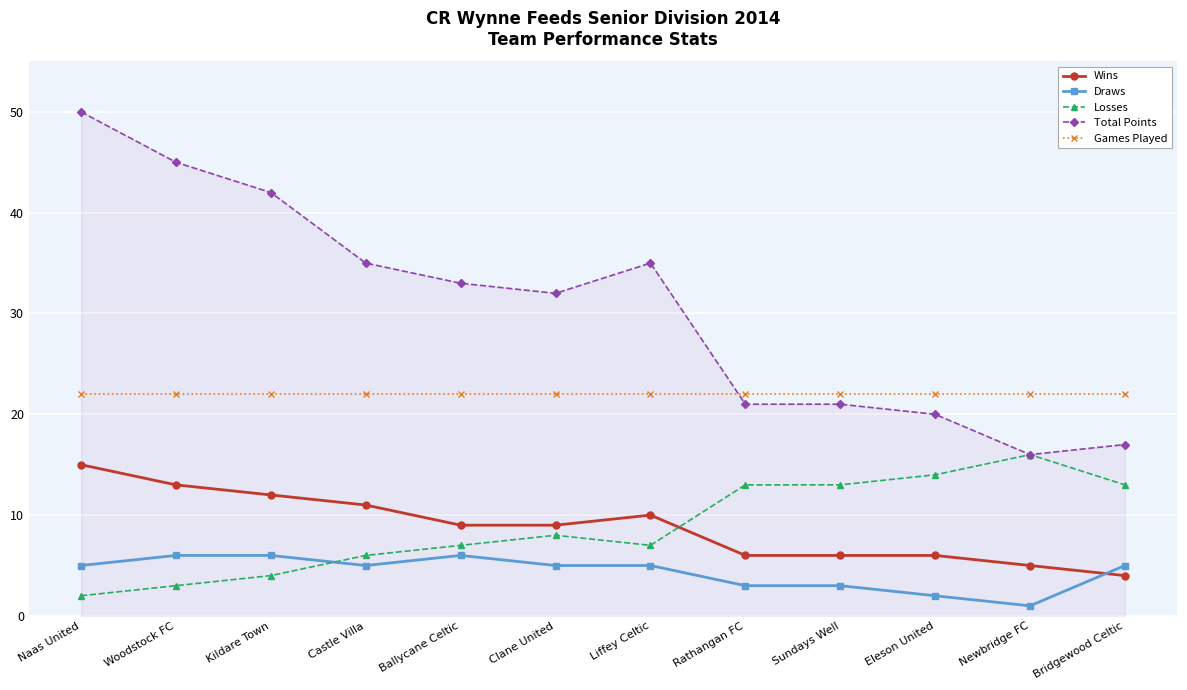

What is the sum of the Games Played values at Eleson United and Newbridge FC?

44